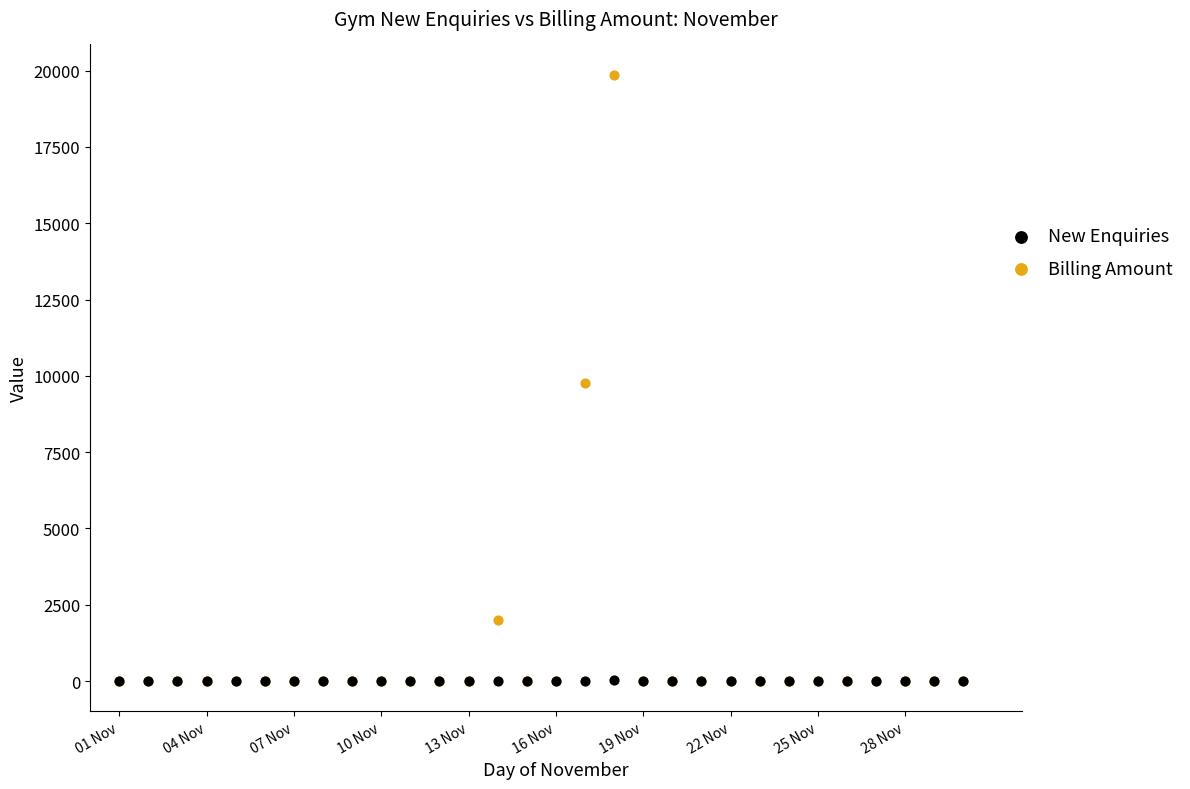

What are all the series names shown in the legend?

New Enquiries, Billing Amount